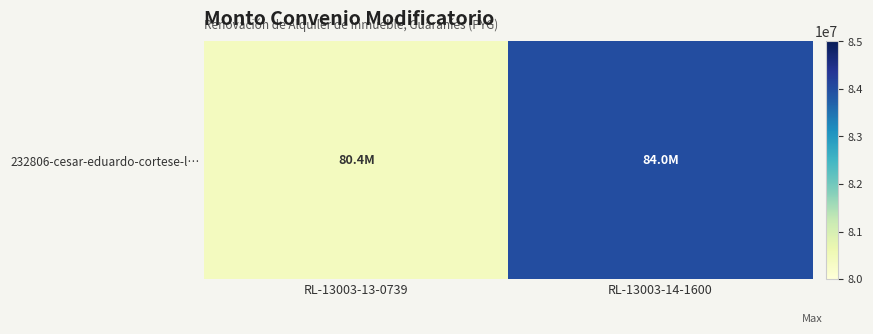

What is the approximate value at RL-13003-13-0739, to the nearest 50?

80400000